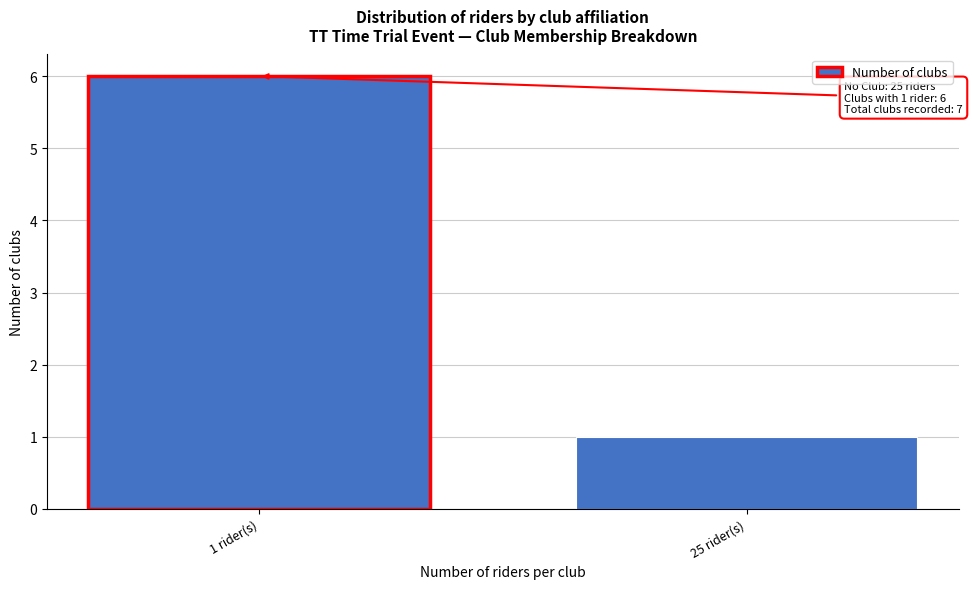

Reading left to right, transcribe all the data shown in this chart.

1 rider(s)=6	25 rider(s)=1